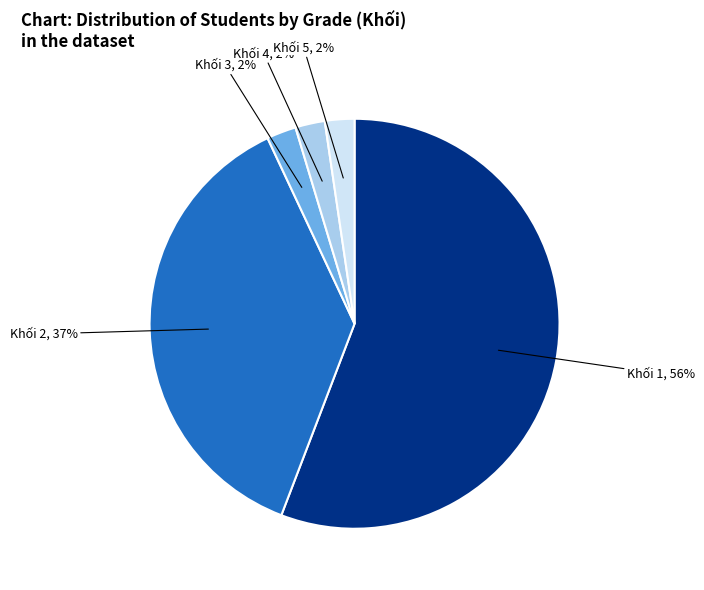

To the nearest percent, what is the average slice percentage?

20%